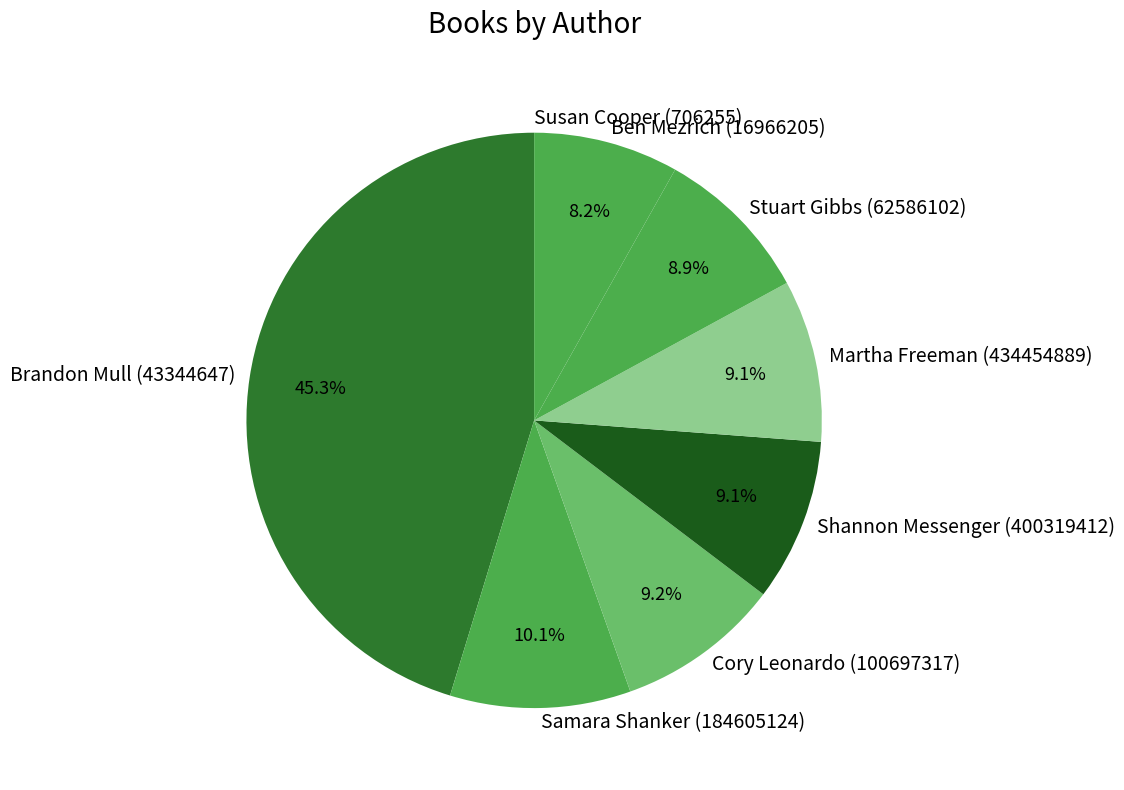

What is the largest slice in the pie chart?

Brandon Mull (43344647)